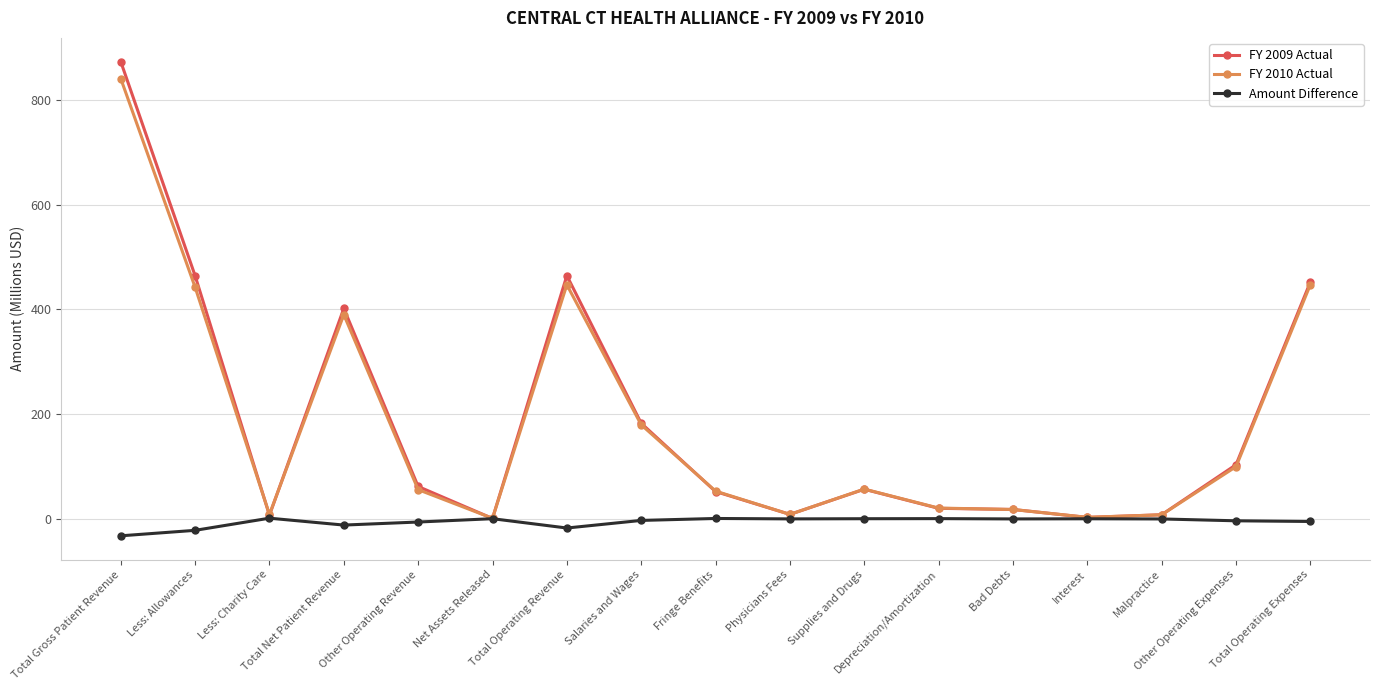

Which series has the widest spread of values?

FY 2009 Actual